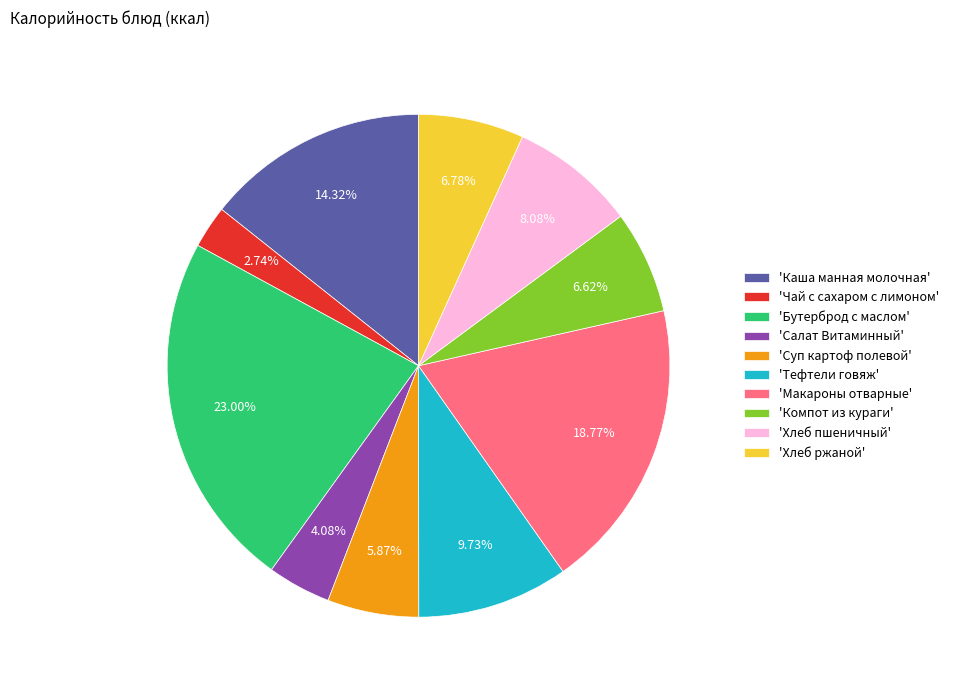

Count the number of slices in the pie.

10